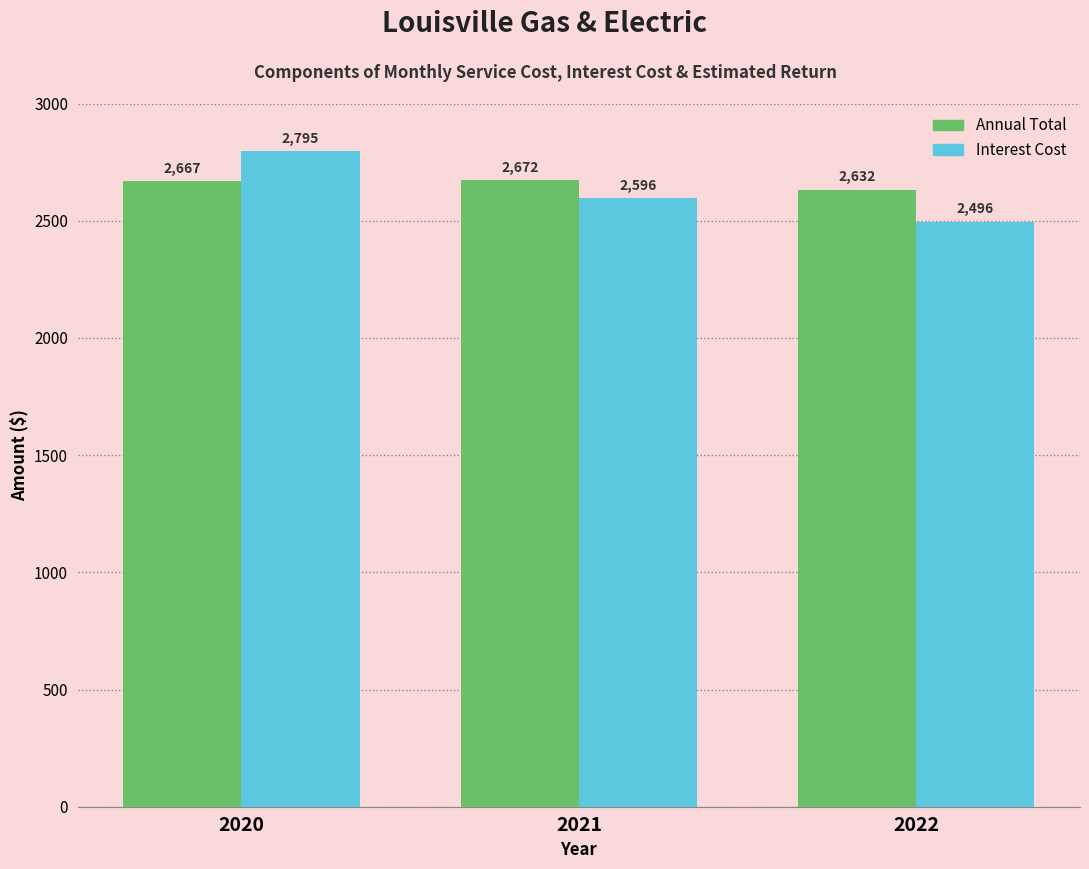

Rank the series by their average value, from highest to lowest.

Annual Total, Interest Cost